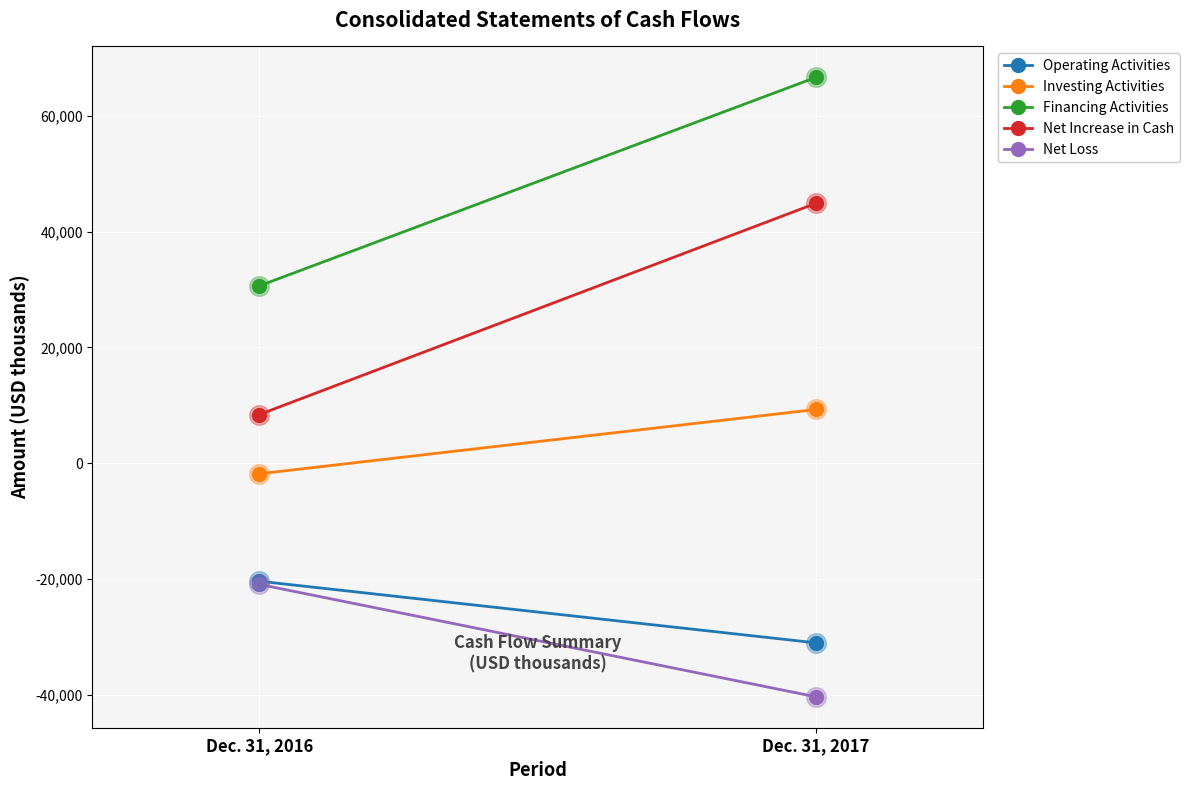

Is the value of Financing Activities at Dec. 31, 2016 greater than the value of Investing Activities at Dec. 31, 2017?

Yes